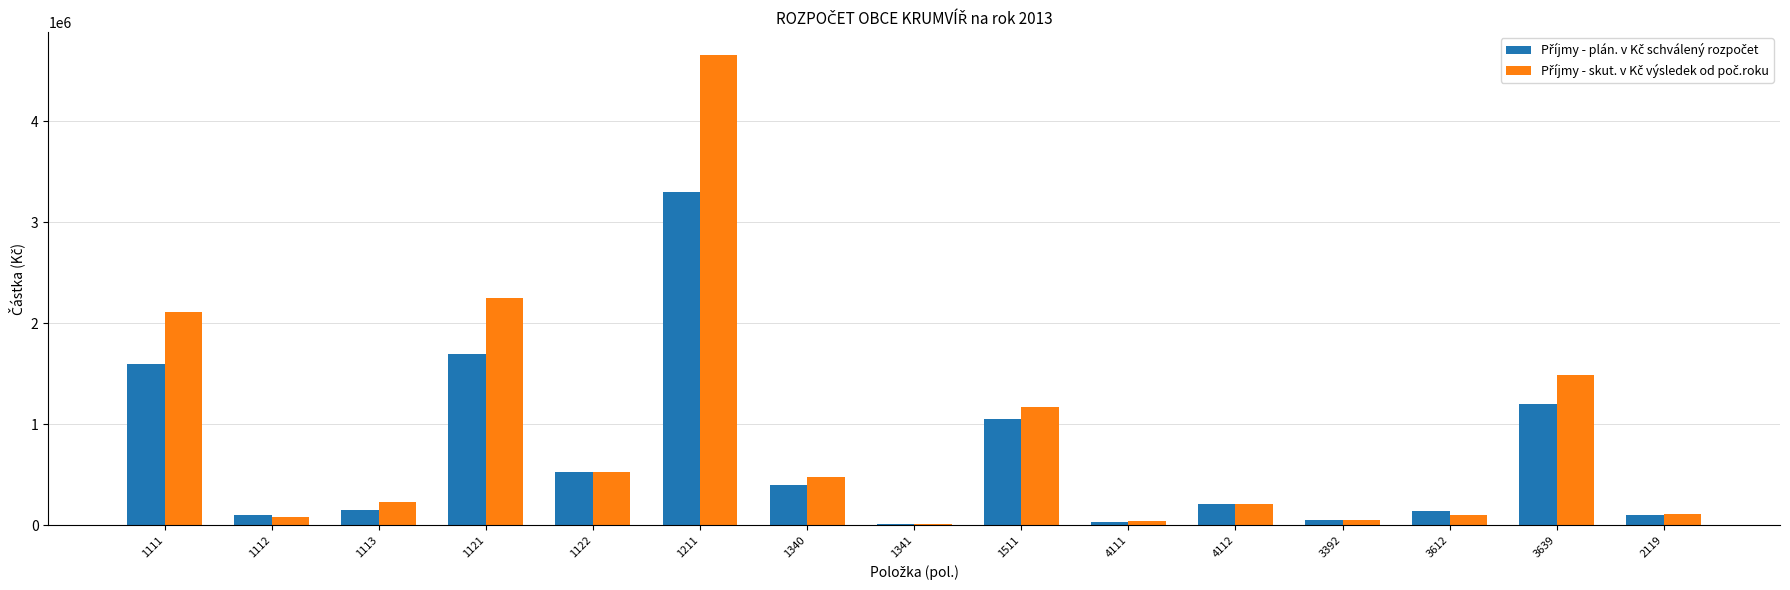

At which category is the sum across all series the highest?

1211